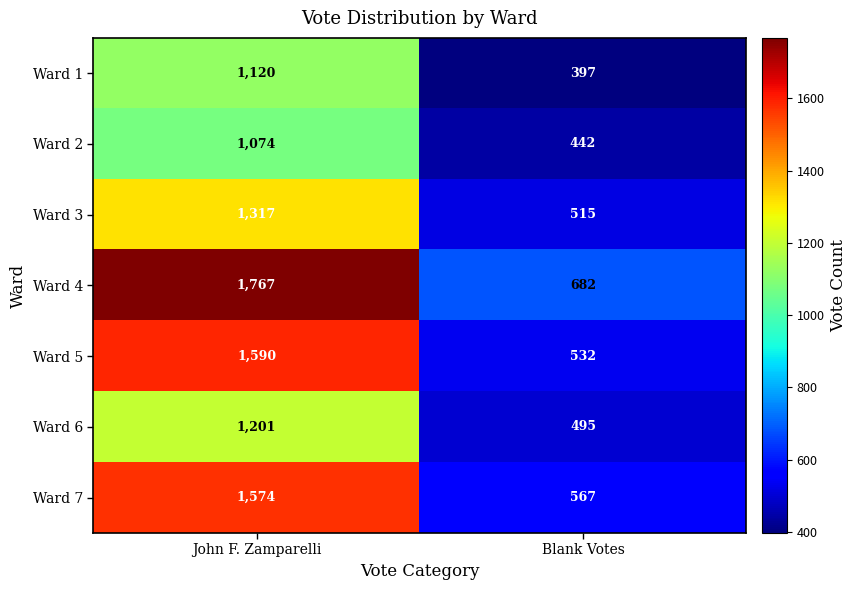

Reading right to left, transcribe all the data shown in this chart.

Ward 1: 397	1120
Ward 2: 442	1074
Ward 3: 515	1317
Ward 4: 682	1767
Ward 5: 532	1590
Ward 6: 495	1201
Ward 7: 567	1574